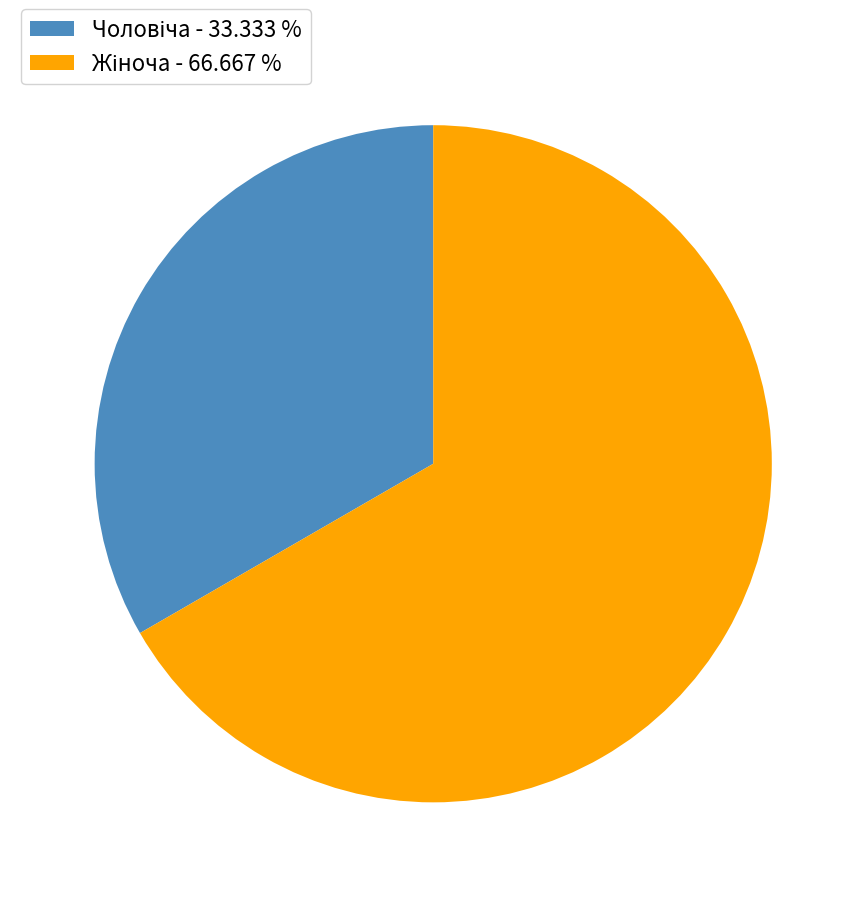

Is there a majority slice in this chart?

Yes